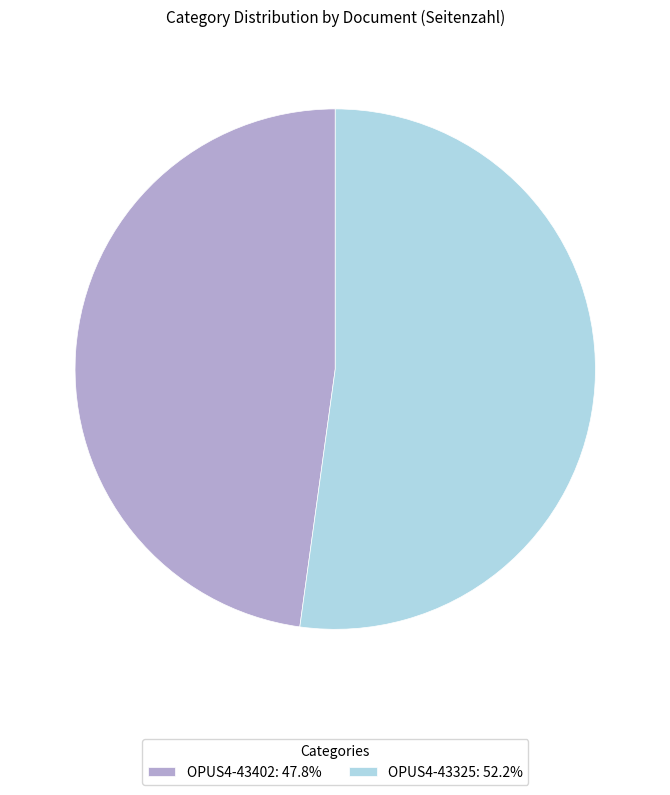

Combined, do OPUS4-43402 and OPUS4-43325 account for over 50%?

Yes